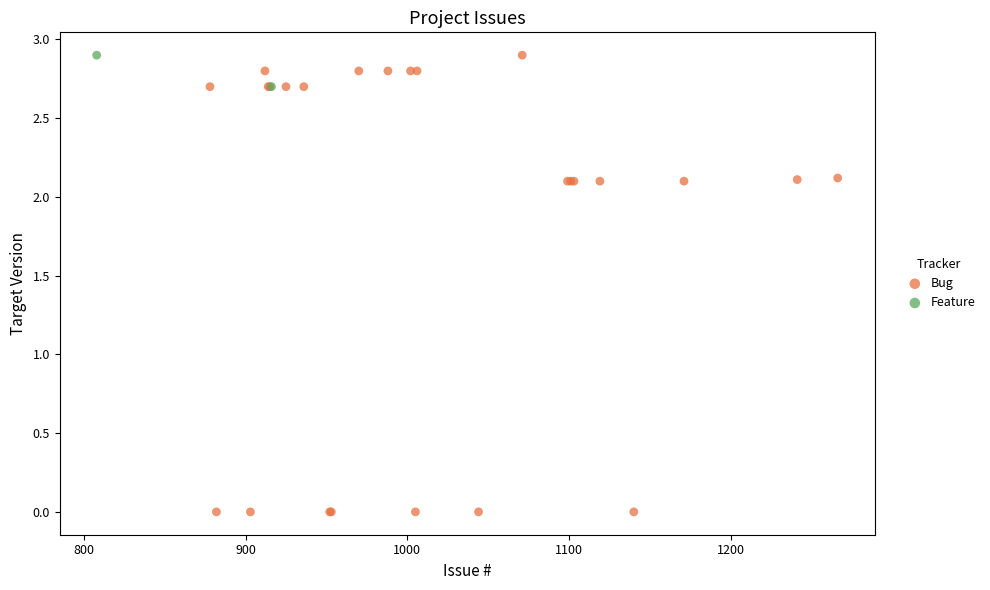

What are all the series names shown in the legend?

Bug, Feature